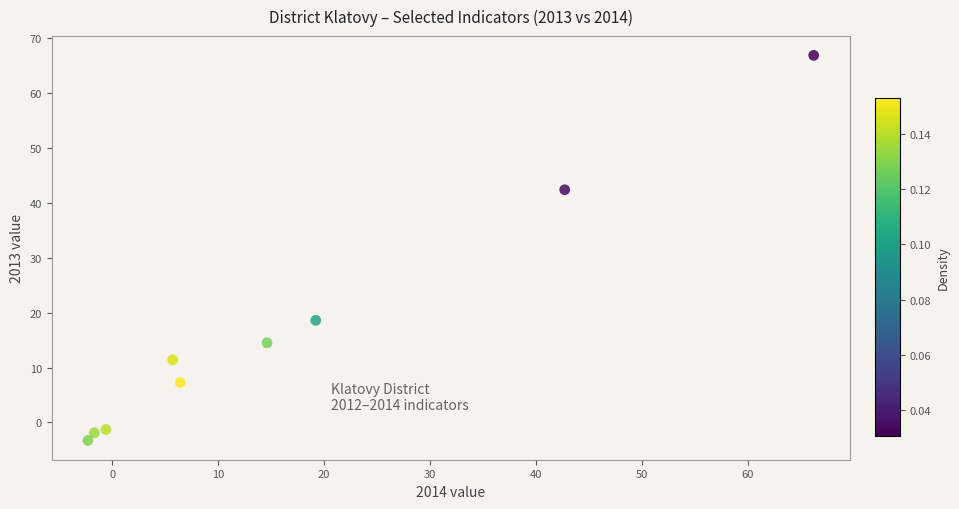

What is the average Y value?

17.2